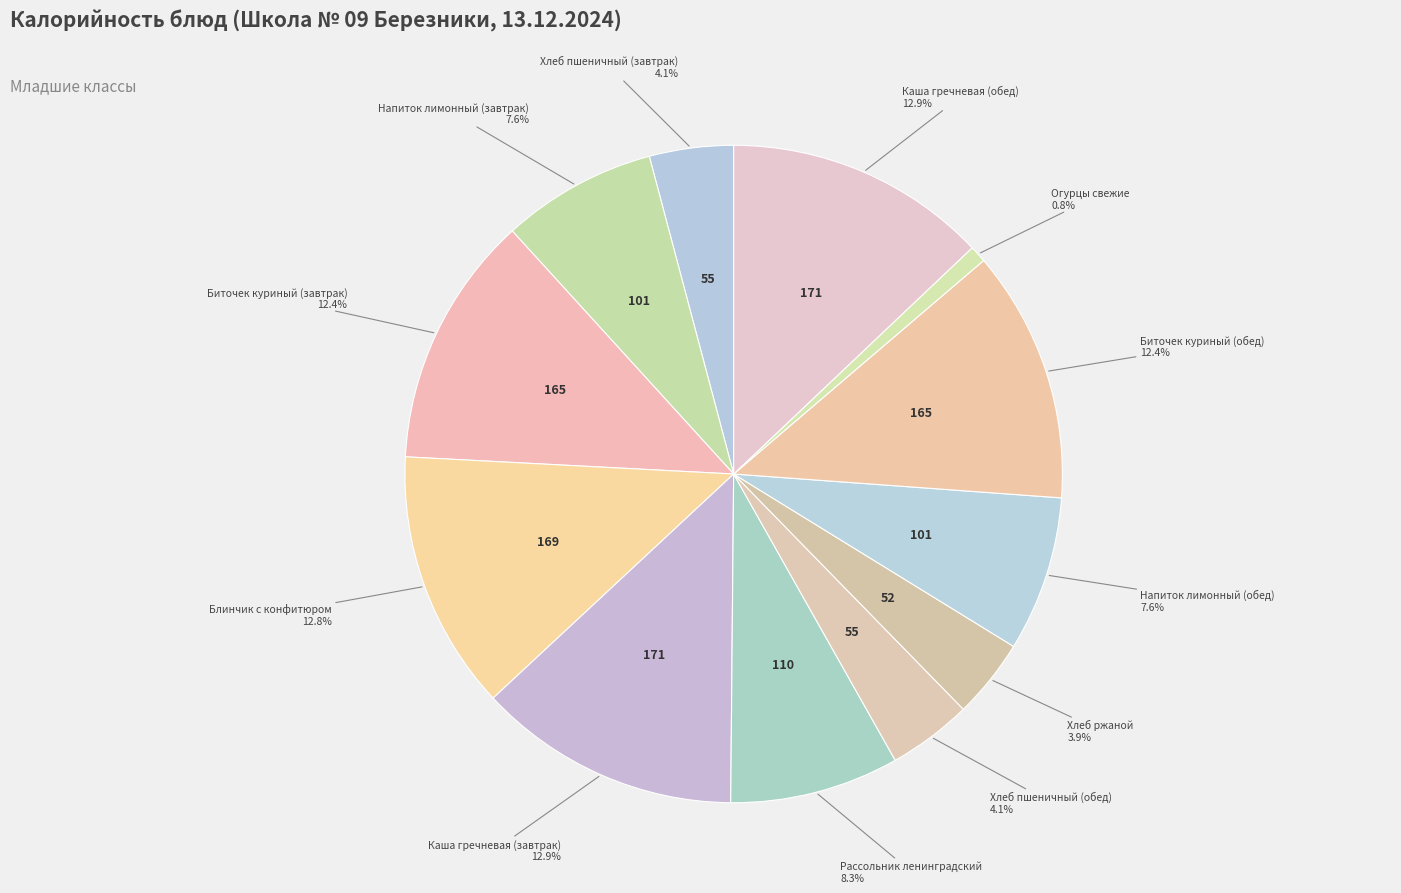

Count the number of slices in the pie.

12